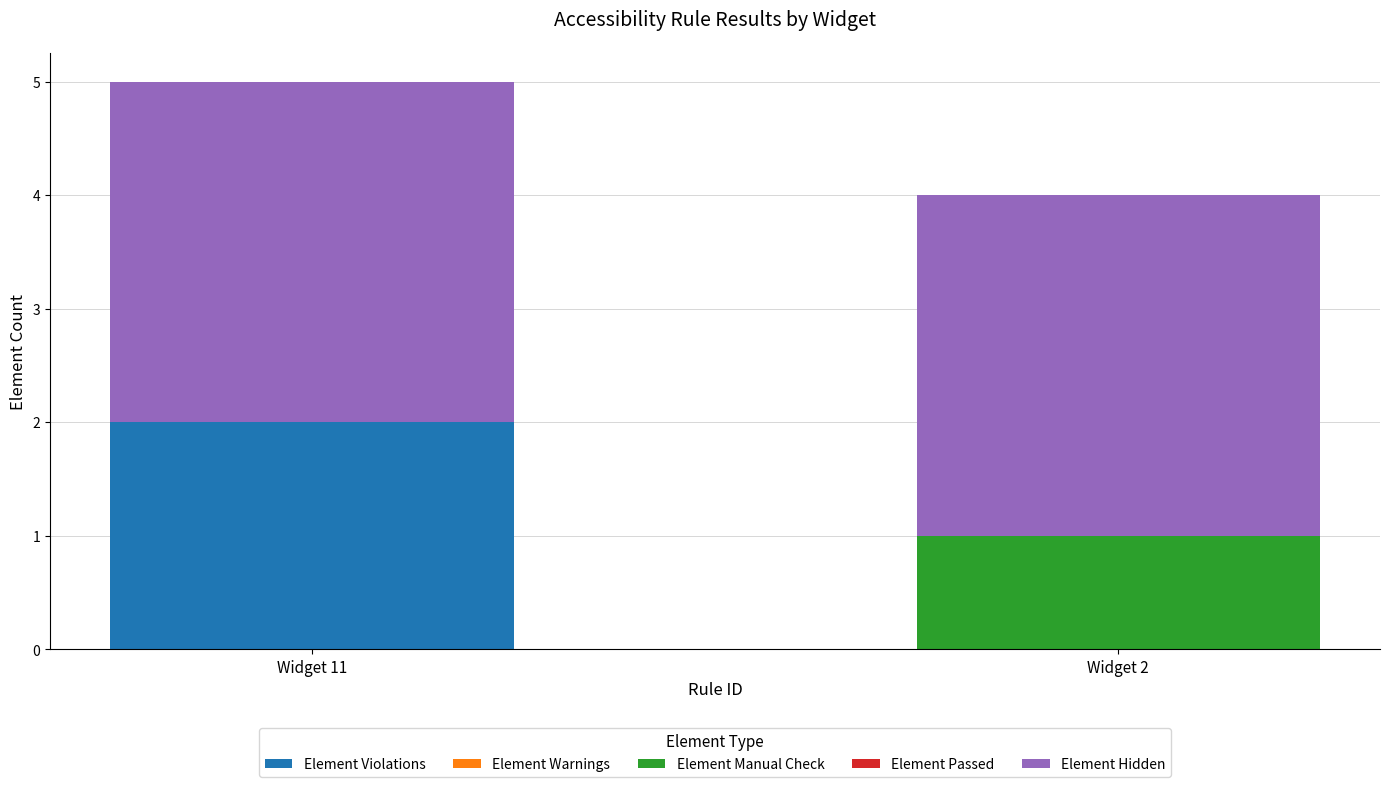

True or false: Element Violations has a value of 0 at Widget 2.

True